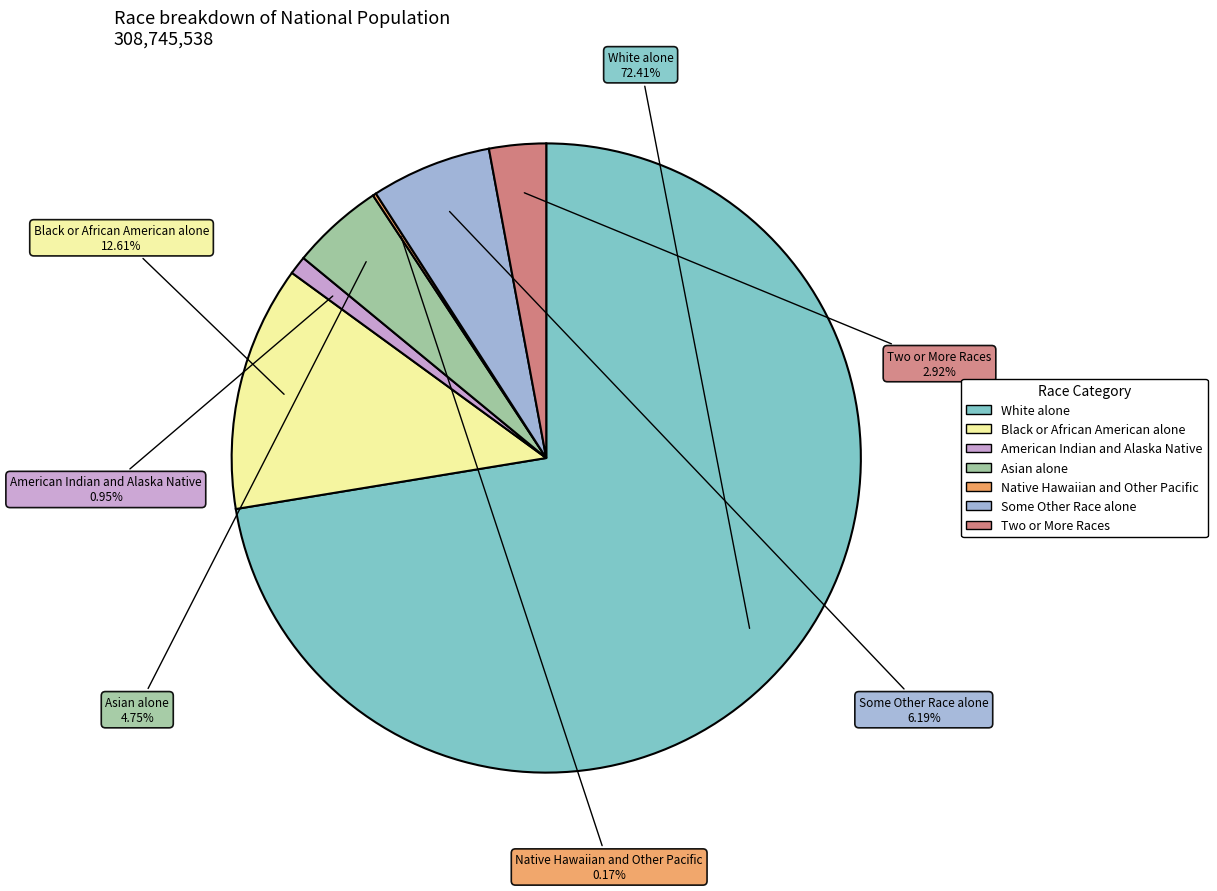

Between American Indian and Alaska Native and Some Other Race alone, which is larger?

Some Other Race alone